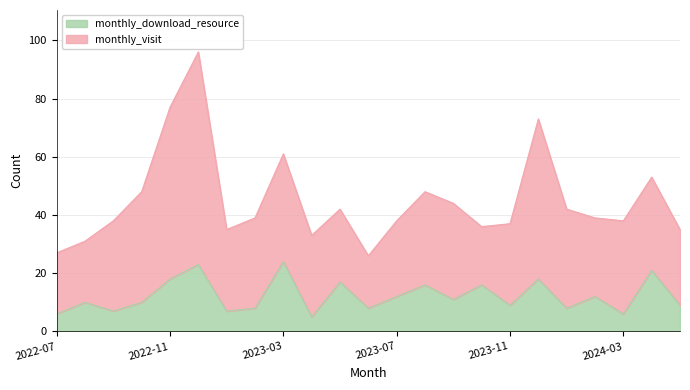

At which category does the chart reach its minimum across all series?

2023-04